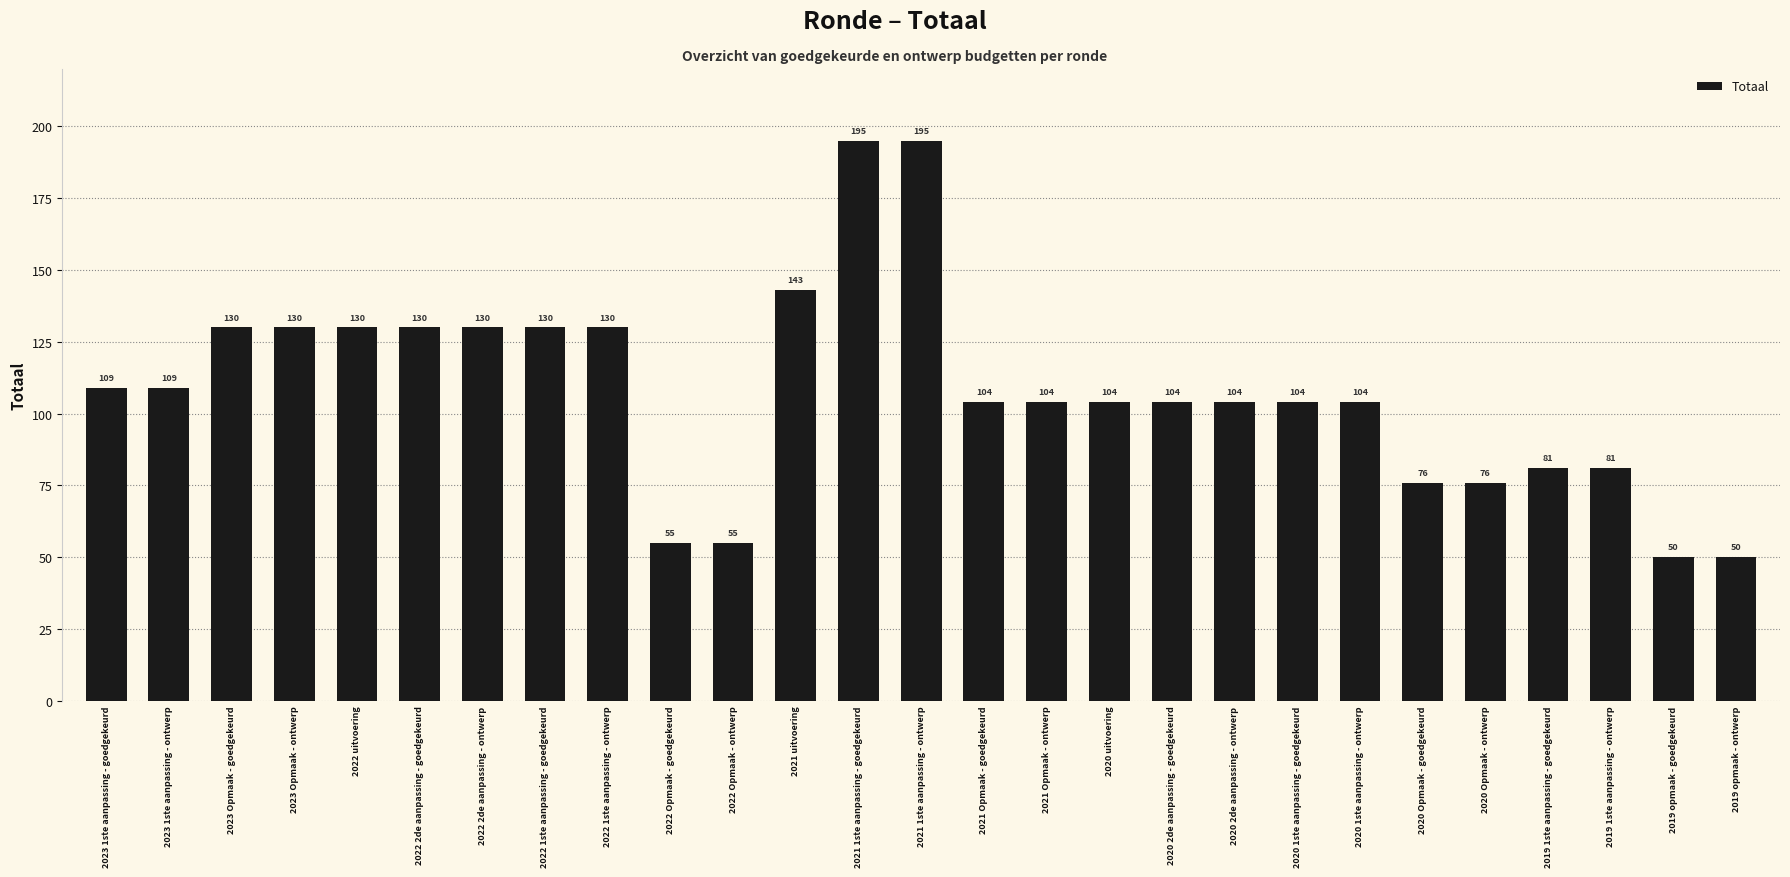

What is the change in value from 2023 1ste aanpassing - goedgekeurd to 2021 Opmaak - goedgekeurd?

-5